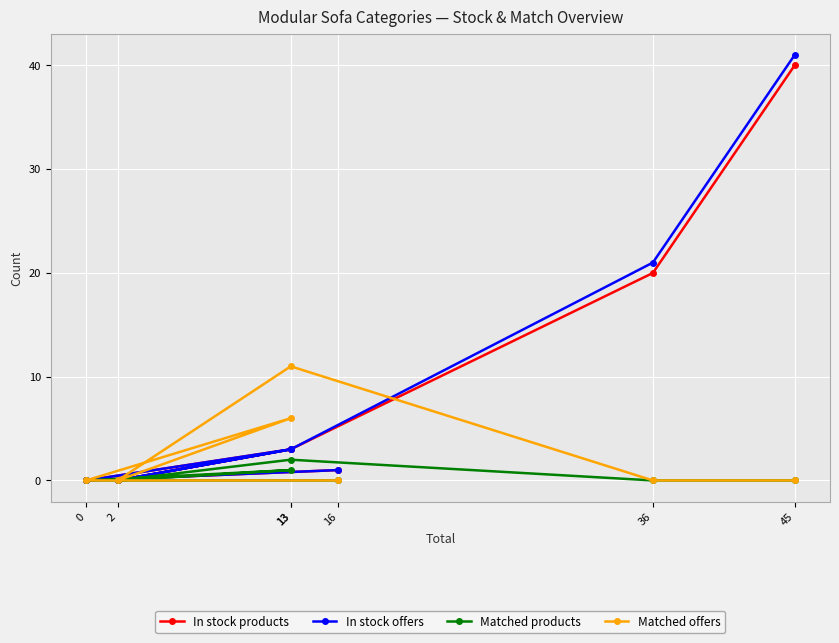

How many lines are shown in the chart?

4